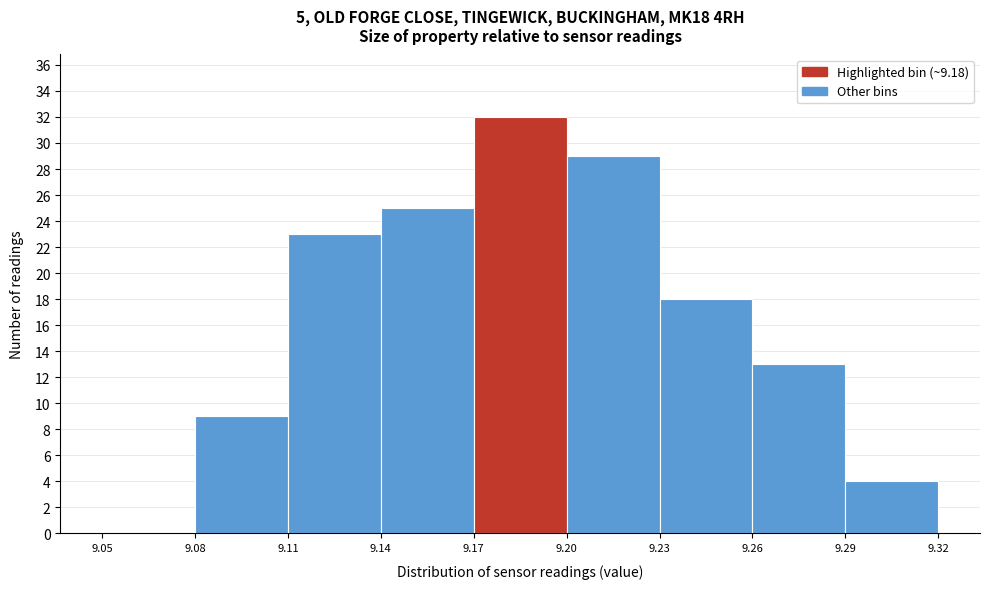

Which range on the x-axis has the tallest bar?

9.17 to 9.20